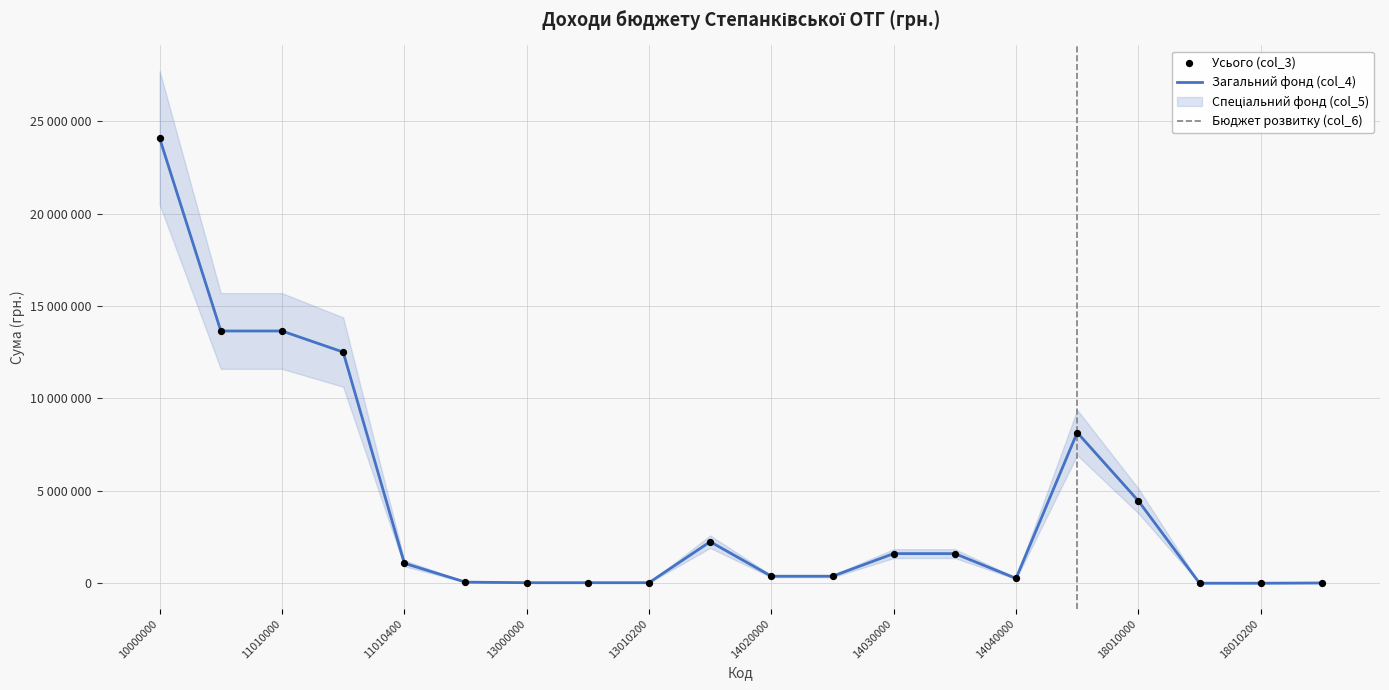

Which series reaches the minimum Y coordinate?

Усього (col_3)